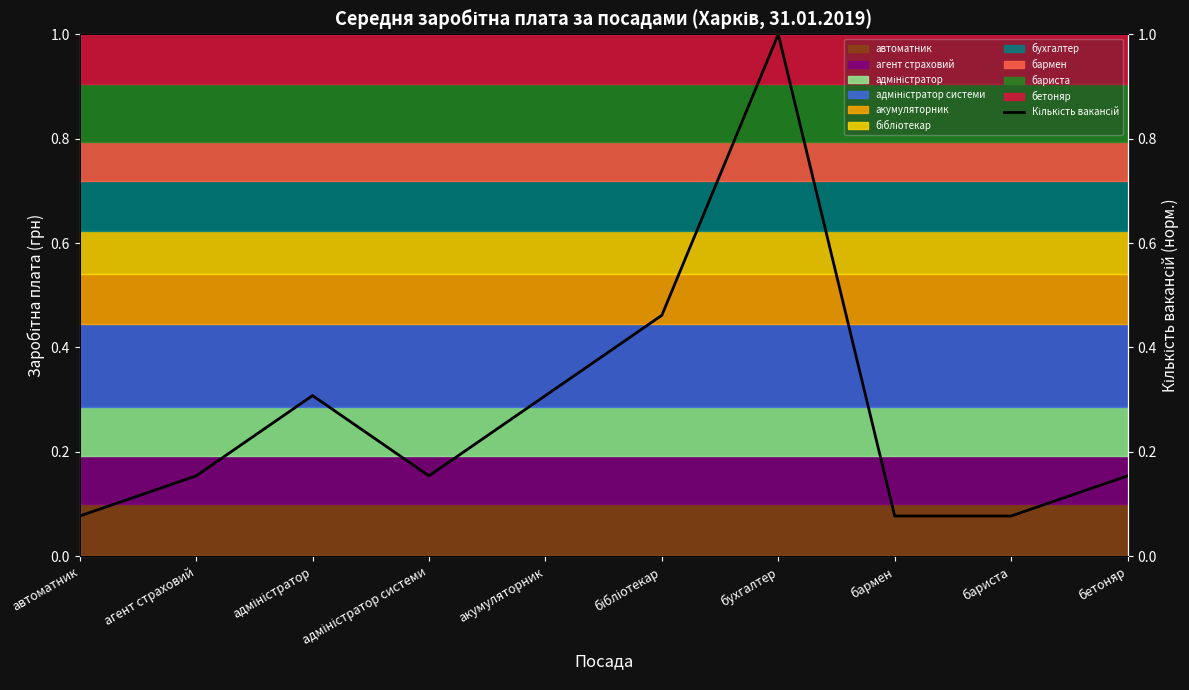

What is the sum of the values at акумуляторник and бібліотекар?

0.8